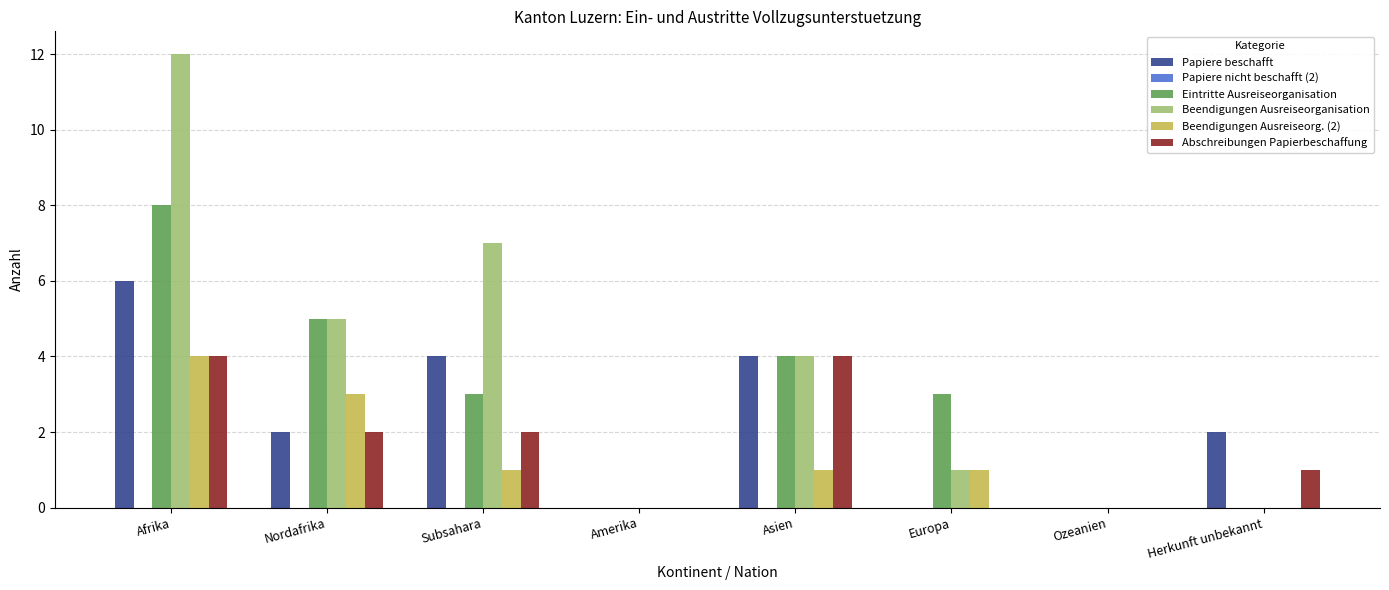

How many groups of bars are there?

8